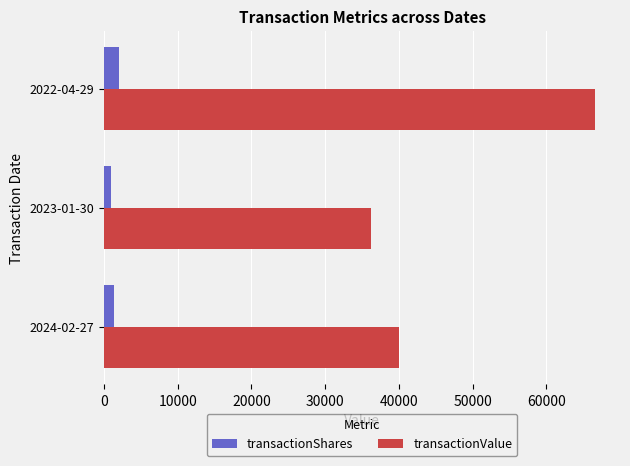

What is the difference between the second highest and minimum values in the transactionValue series?

3842